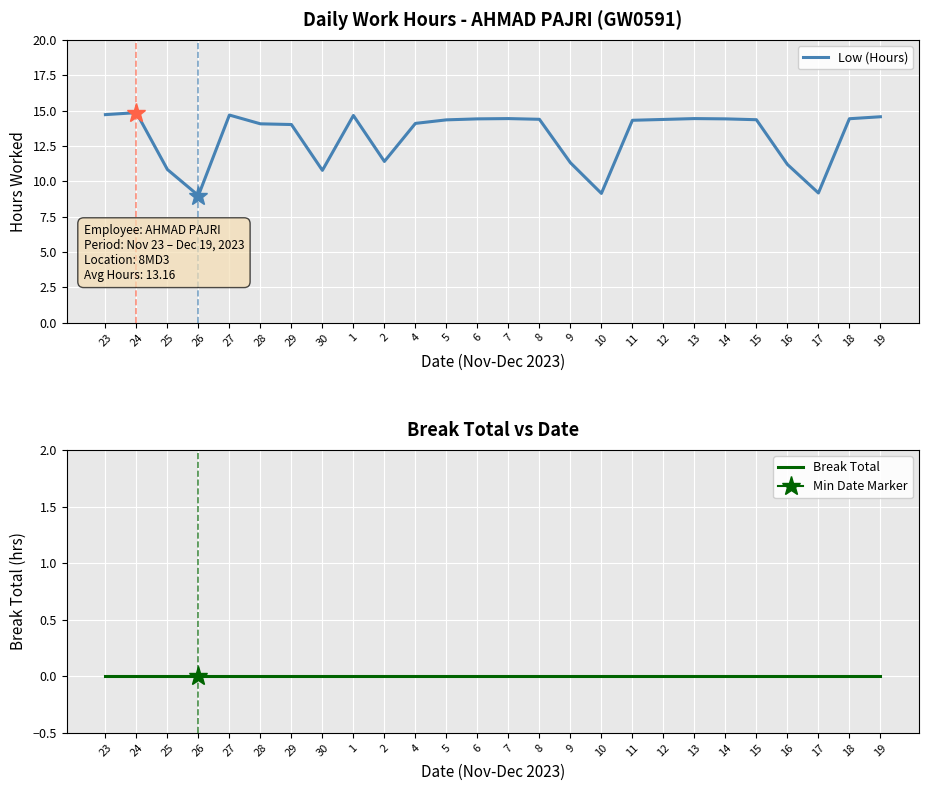

List the series in order of their overall mean, highest first.

Low (Hours), Break Total